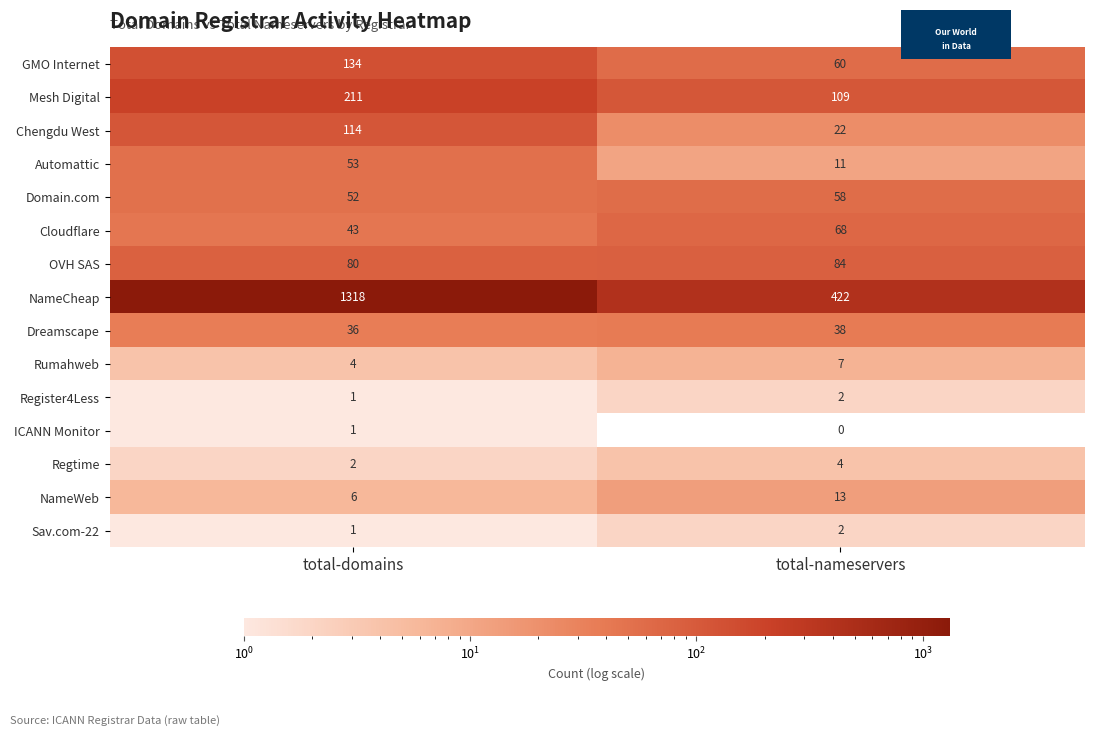

What is the spread (max minus min) of values at total-domains?

1317